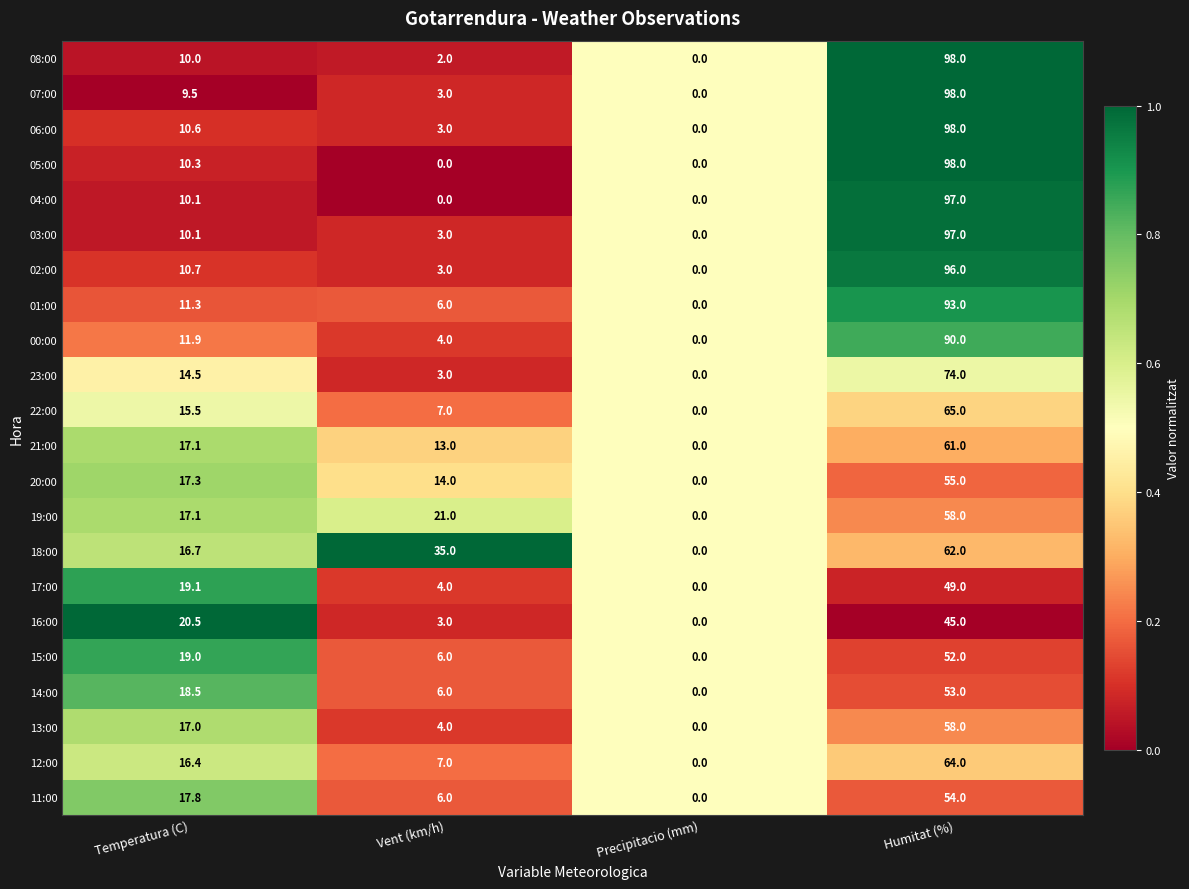

What is the total value across all series at Humitat (%)?

1615.0